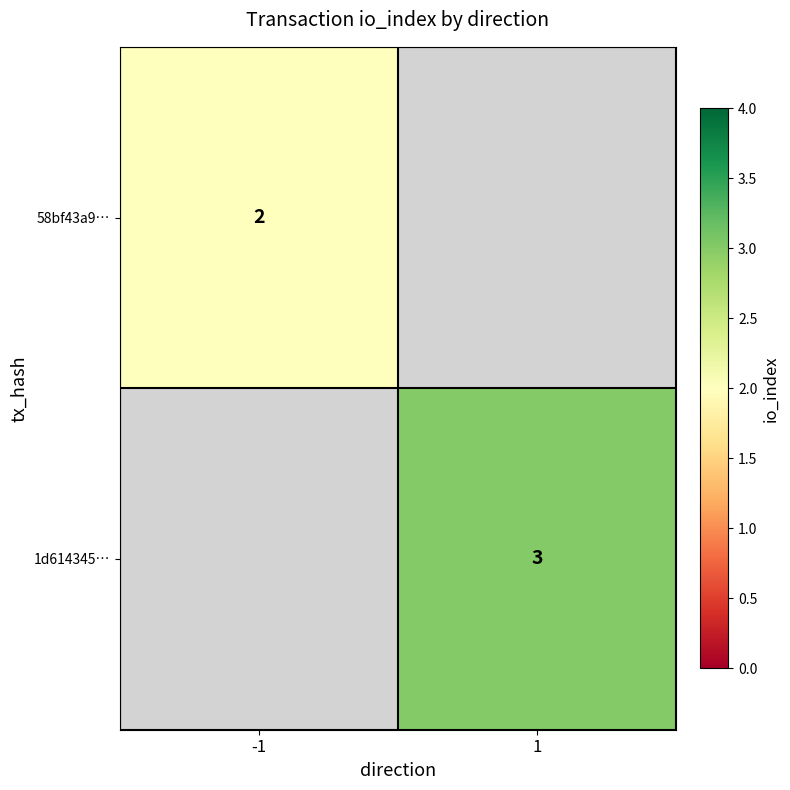

The 1d614345… series shows 5.4 at 1. True or false?

False